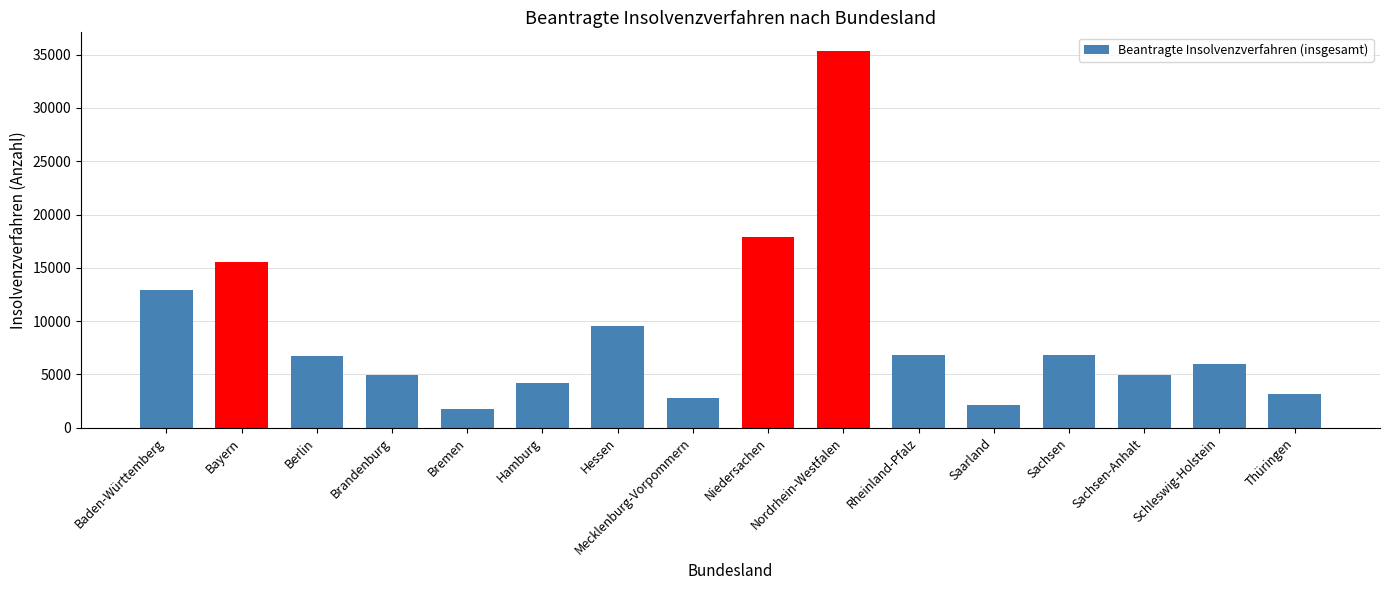

Which has a higher value, Niedersachen or Baden-Württemberg?

Niedersachen